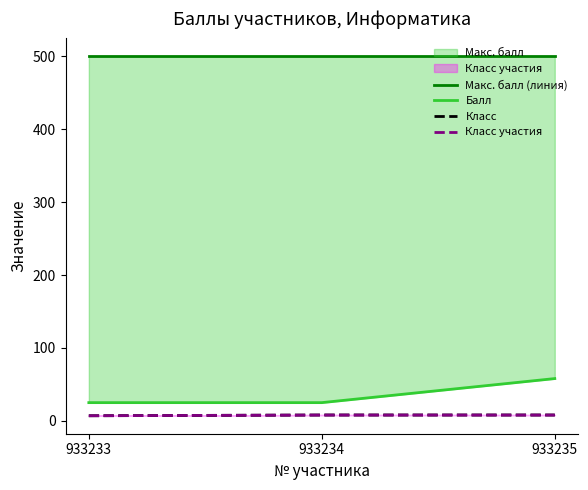

The value of Балл at 933235 is 88. True or false?

False